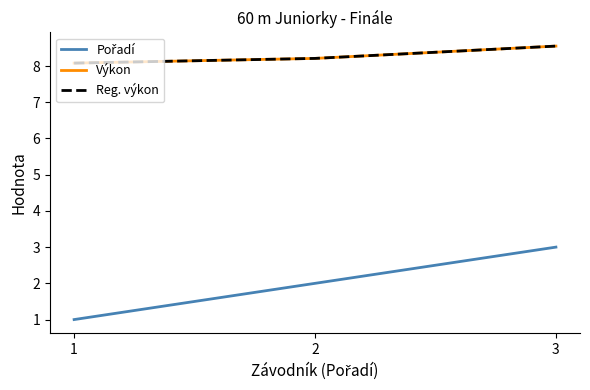

Is this an area chart (filled region under the line)?

No